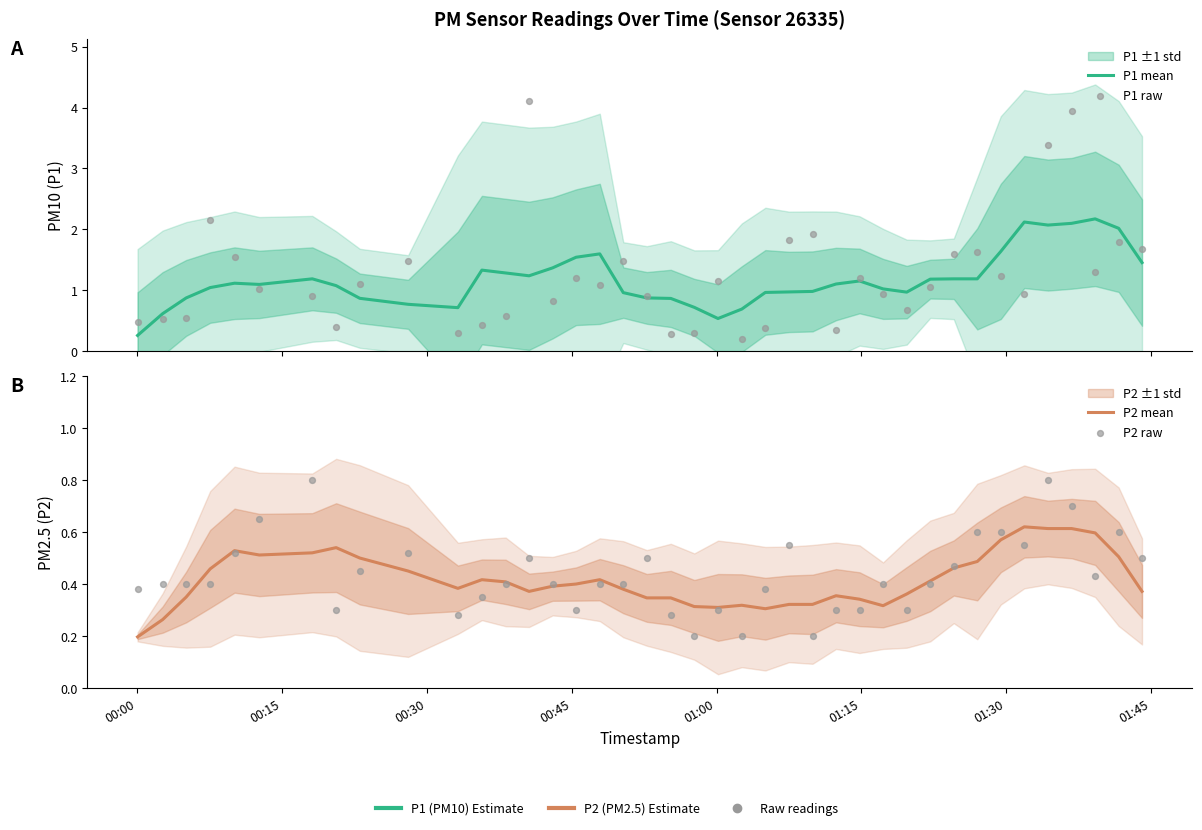

Which series has the widest spread of Y values?

P1 raw